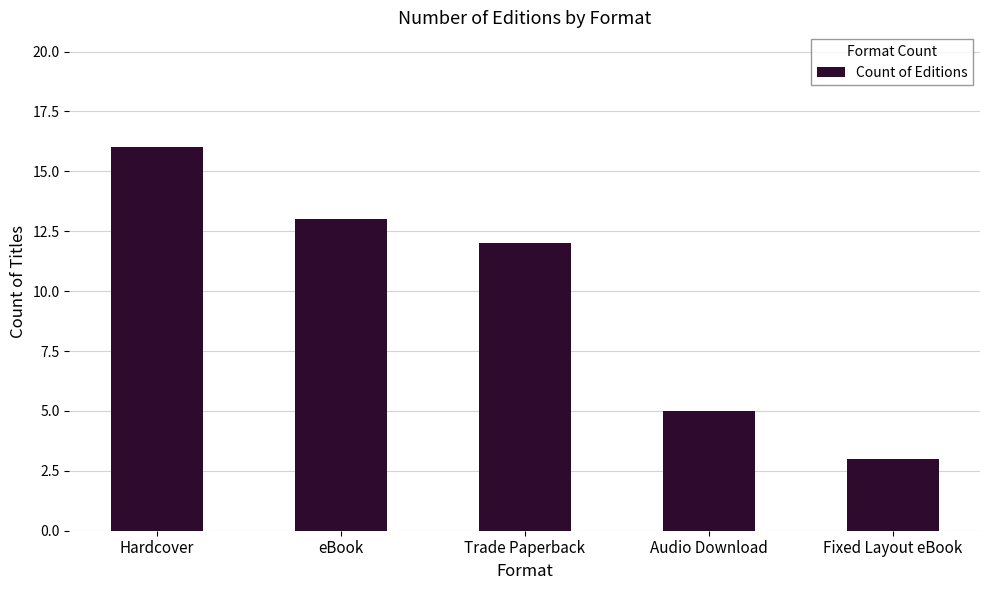

What is the difference between the values at Hardcover and Fixed Layout eBook?

13